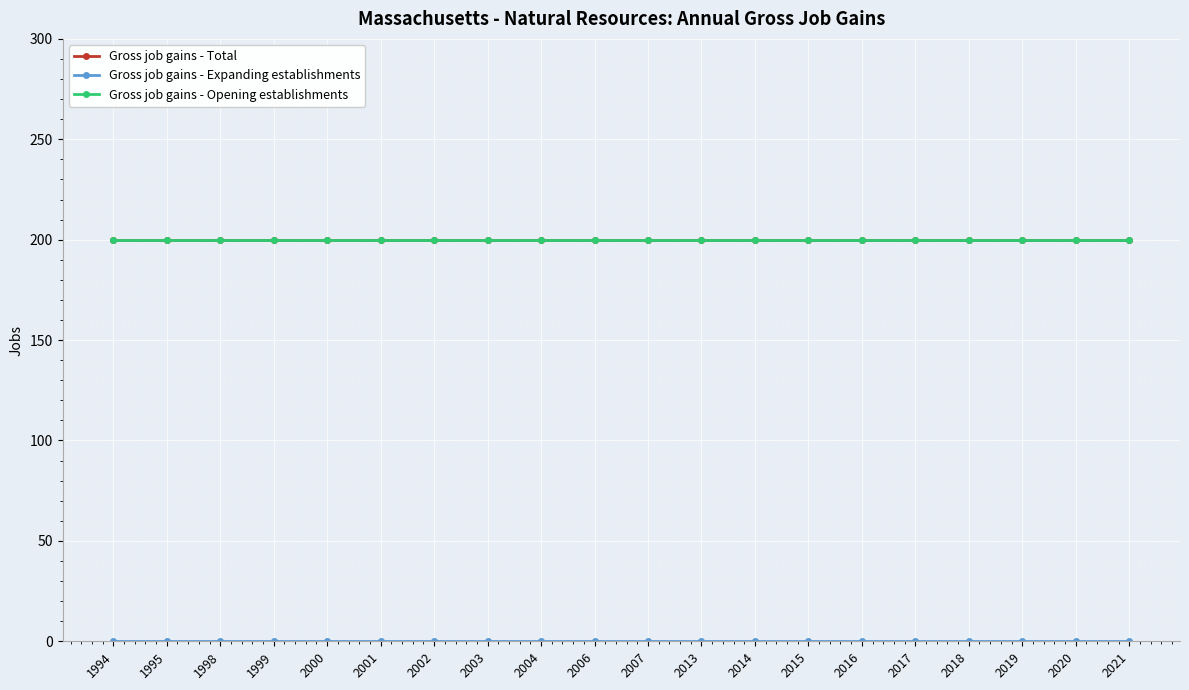

Rank the categories by Gross job gains - Opening establishments value from lowest to highest.

1994, 1995, 1998, 1999, 2000, 2001, 2002, 2003, 2004, 2006, 2007, 2013, 2014, 2015, 2016, 2017, 2018, 2019, 2020, 2021